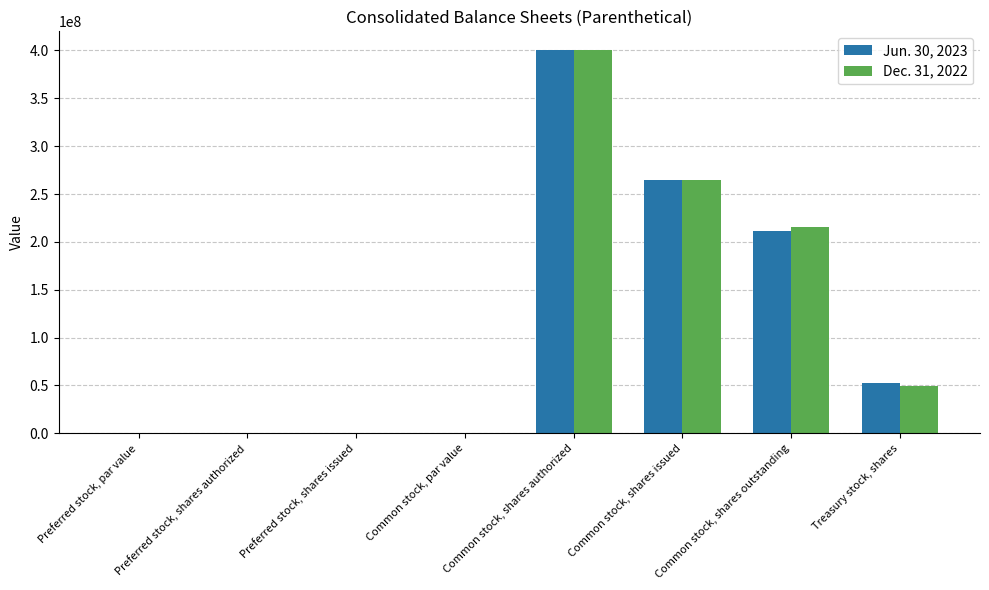

What is the sum of all Jun. 30, 2023 values?

929250001.0